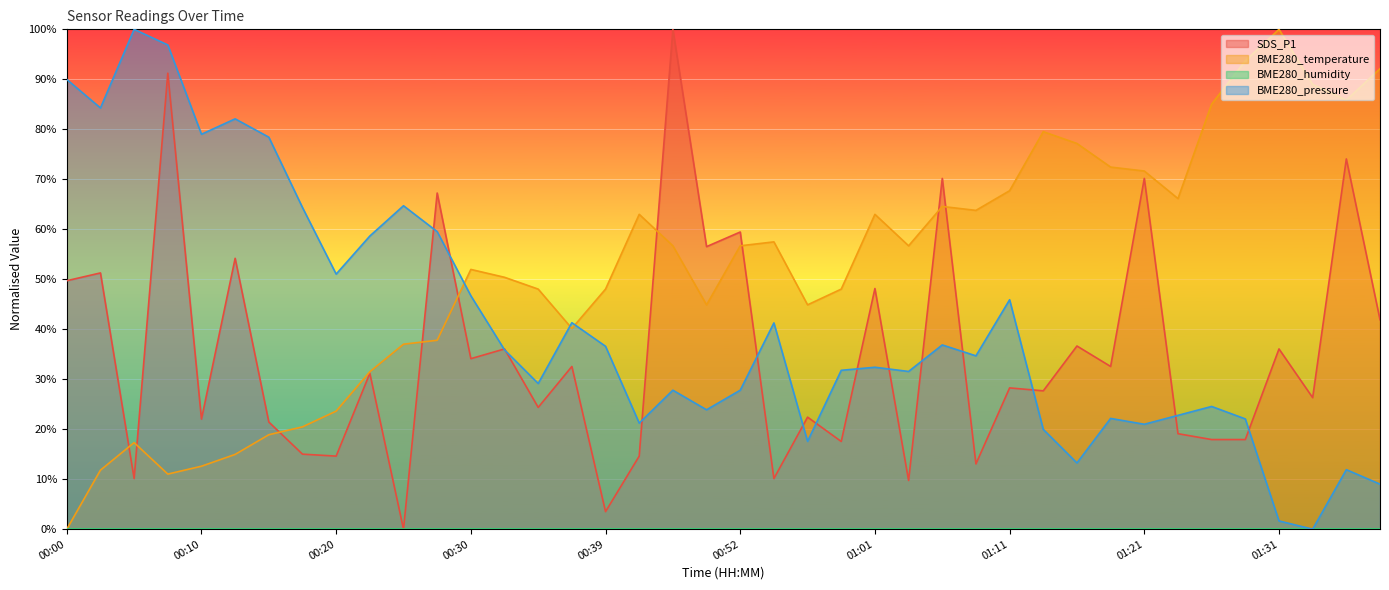

Which series has the largest range (max minus min)?

SDS_P1